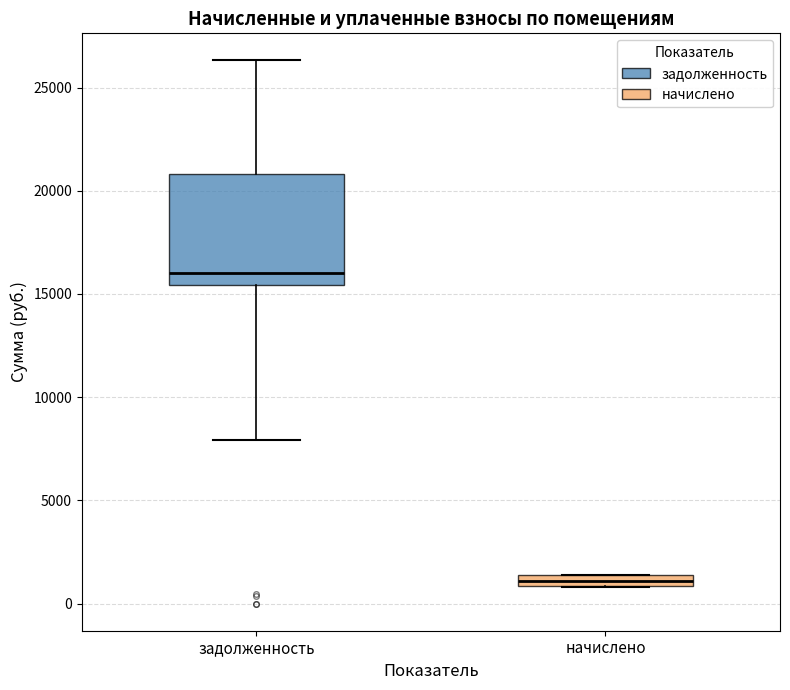

Where is the upper edge of the box for начислено on the y-axis? The values are not printed on the chart, so give them approximately, as read against the axis.

1500